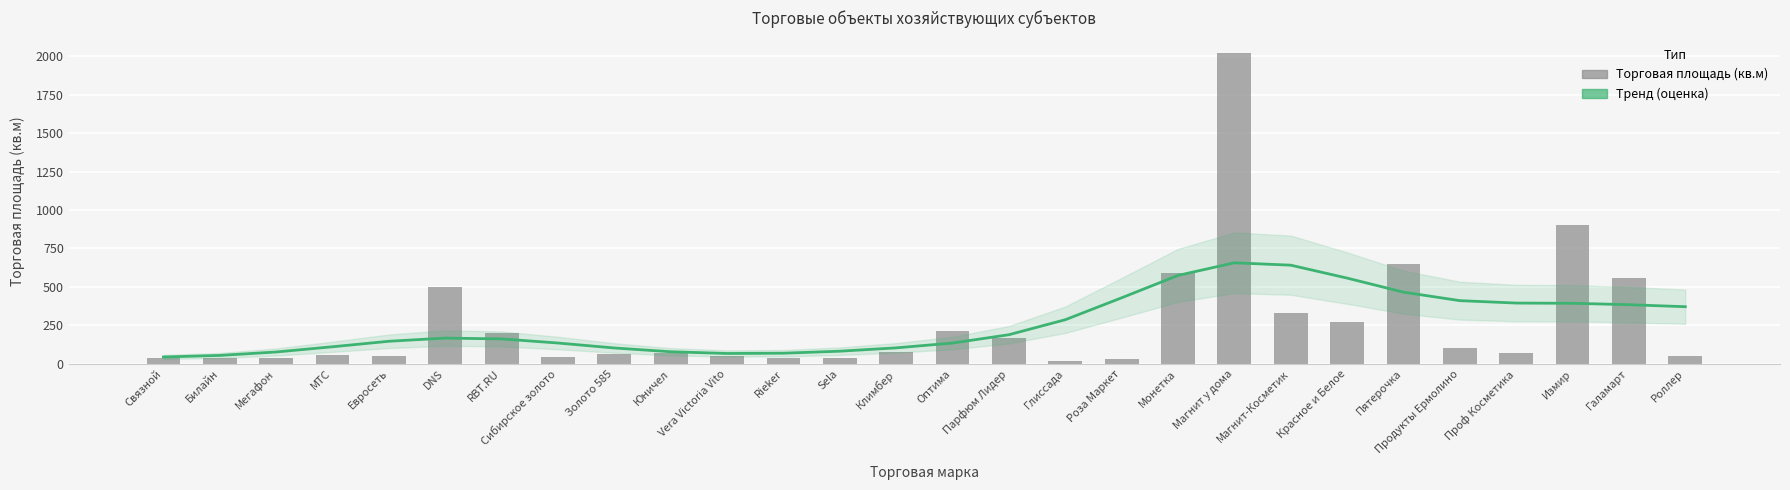

What is the difference between the second highest and second lowest values in the Торговая площадь (кв.м) series?

874.0